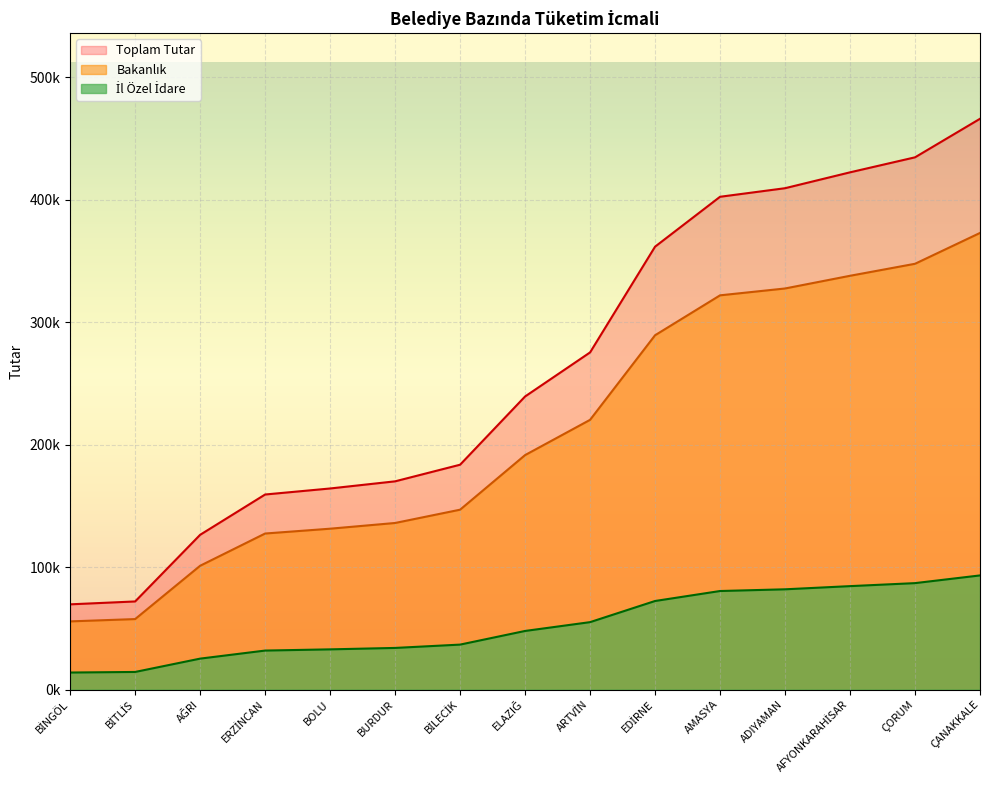

How many values in the Bakanlık series are below 191394?

7